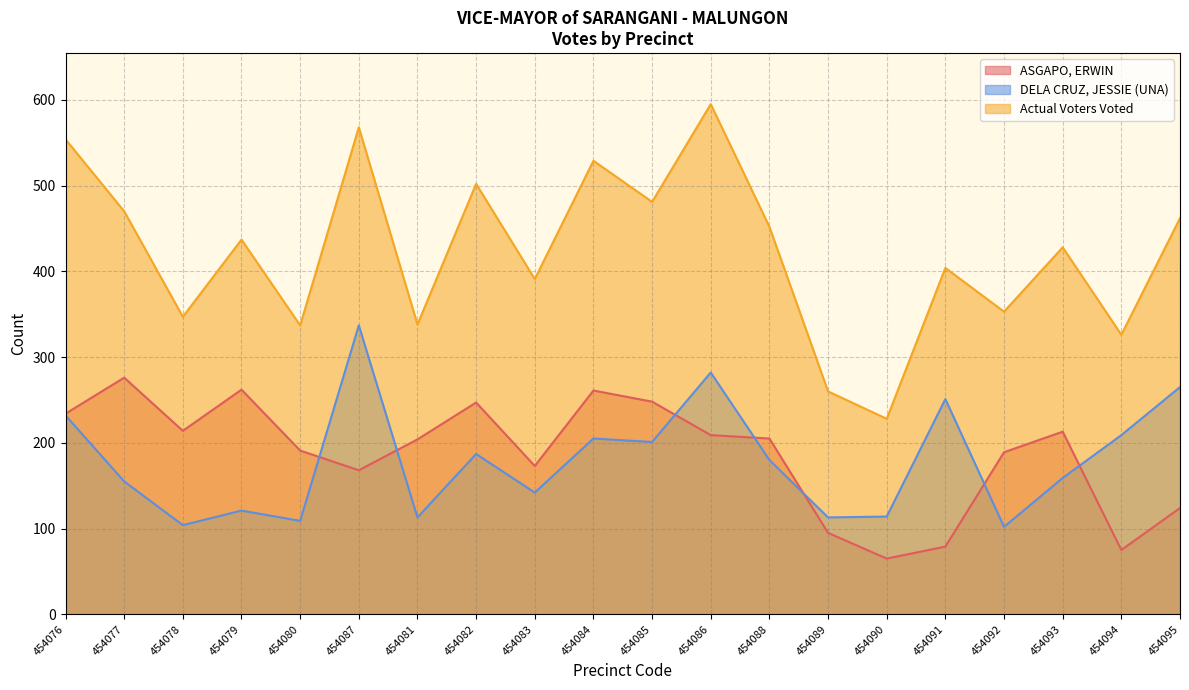

What is the average value of the Actual Voters Voted series?

423